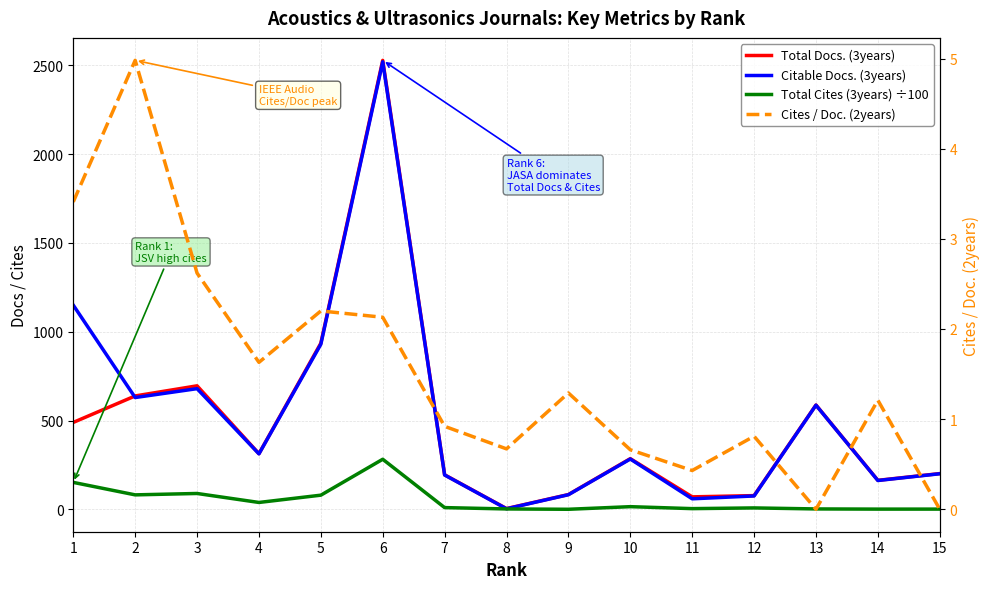

What is the difference between the Cites / Doc. (2years) values at 6 and 3?

0.5